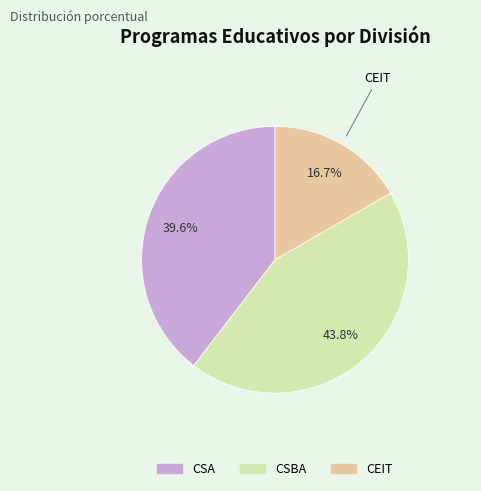

What is the total percentage of CSBA and CSA?

83.3%